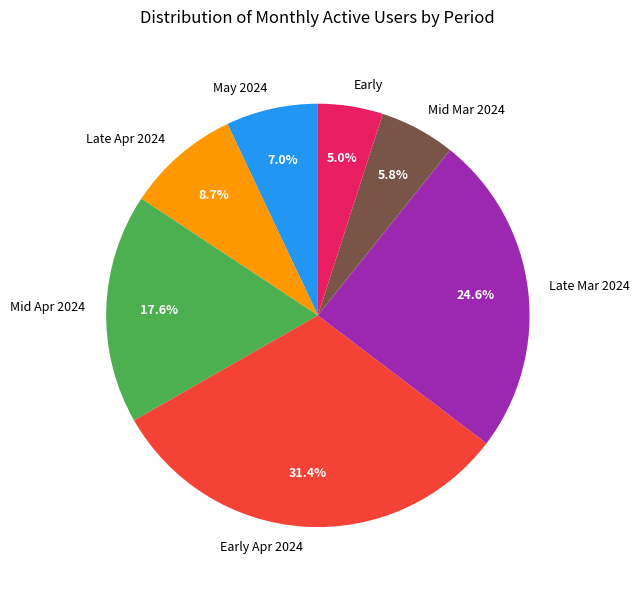

What is the ratio of the value at Early Apr 2024 to the value at Late Apr 2024?

3.6